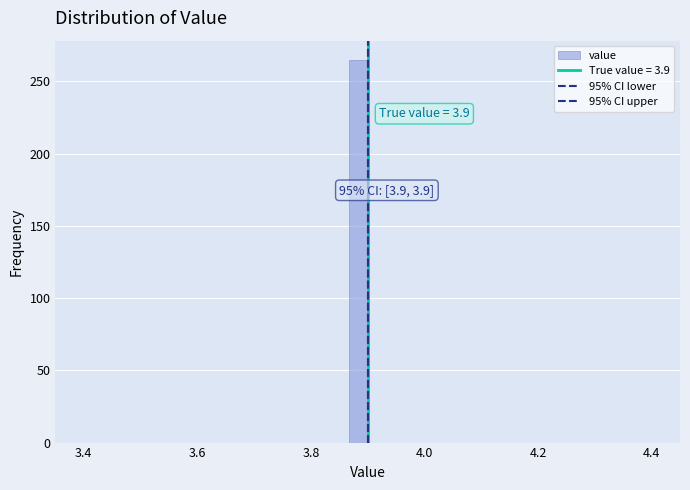

Around what value on the x-axis is the tallest bar? Give the approximate position of its centre, as read against the axis.

3.88